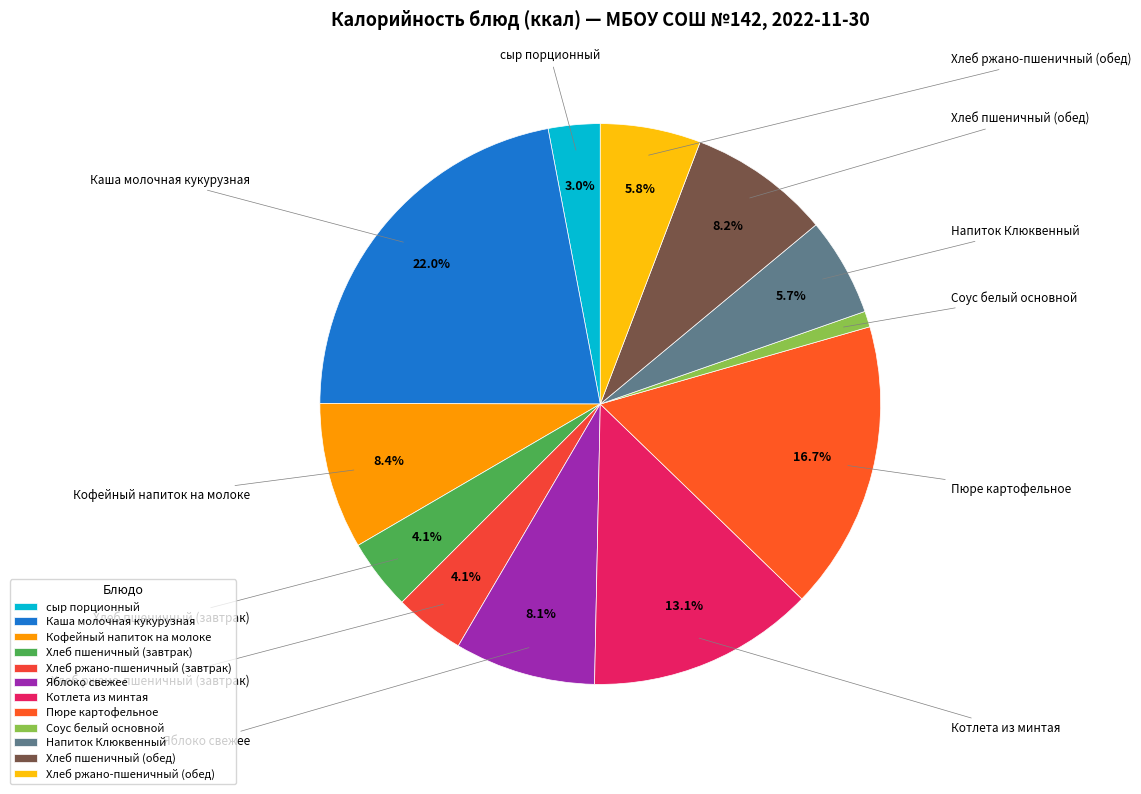

What portion of the pie excludes Яблоко свежее?

91.9%